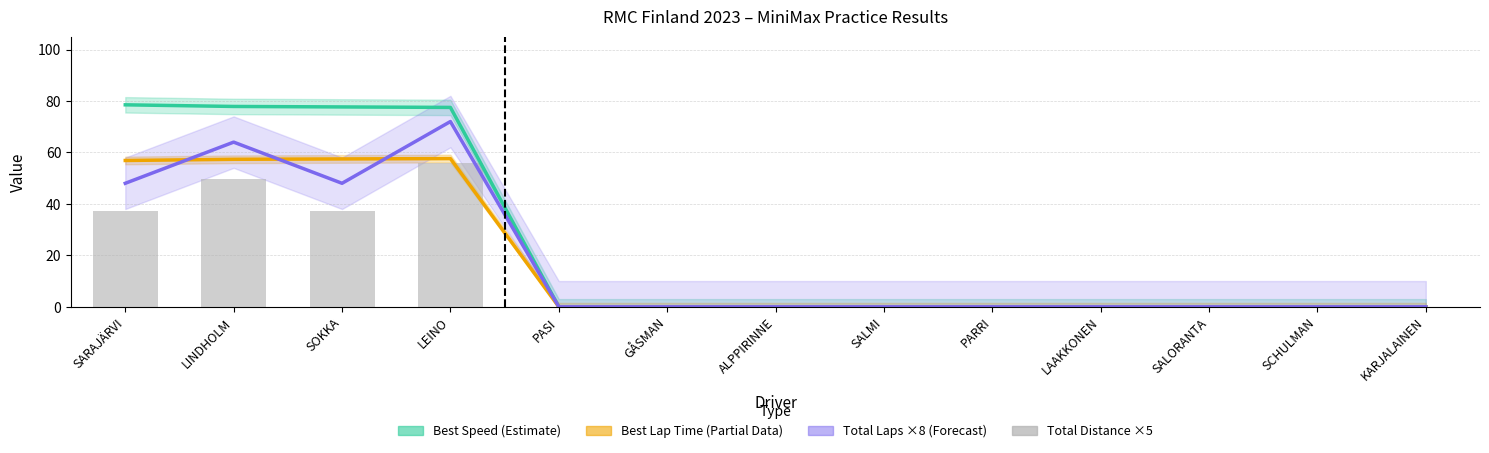

How many data points are above 0?

4